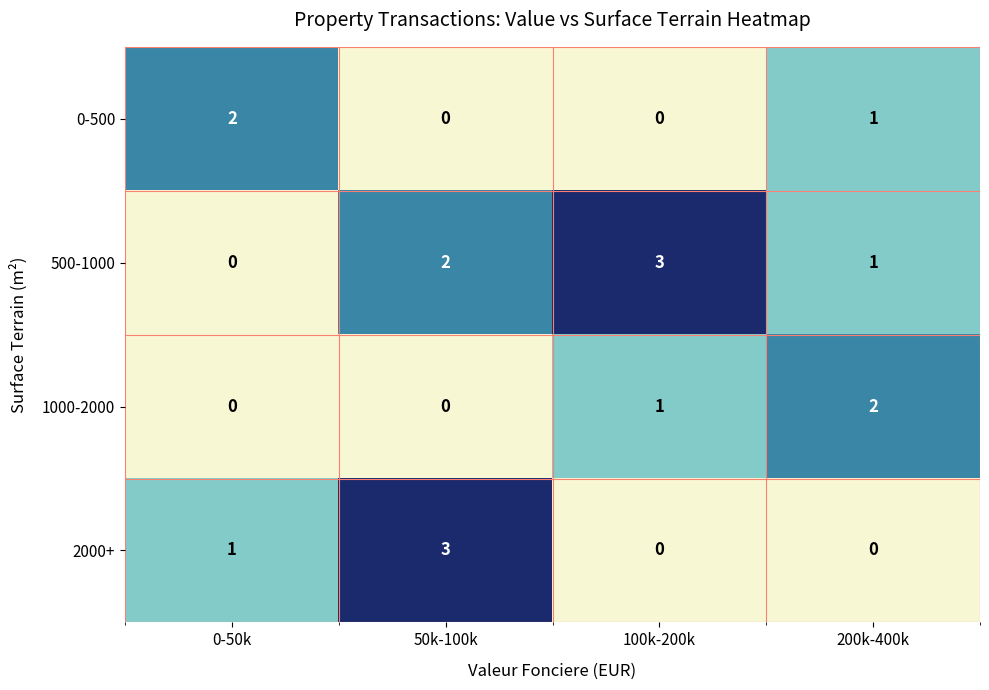

What is the sum of all 1000-2000 values?

3